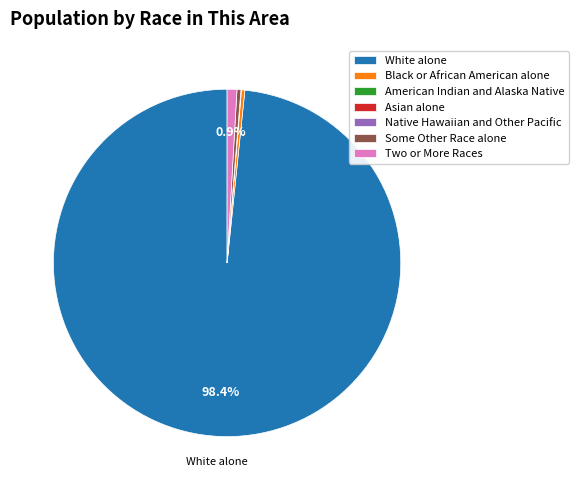

Which slice represents more than half of the pie?

White alone